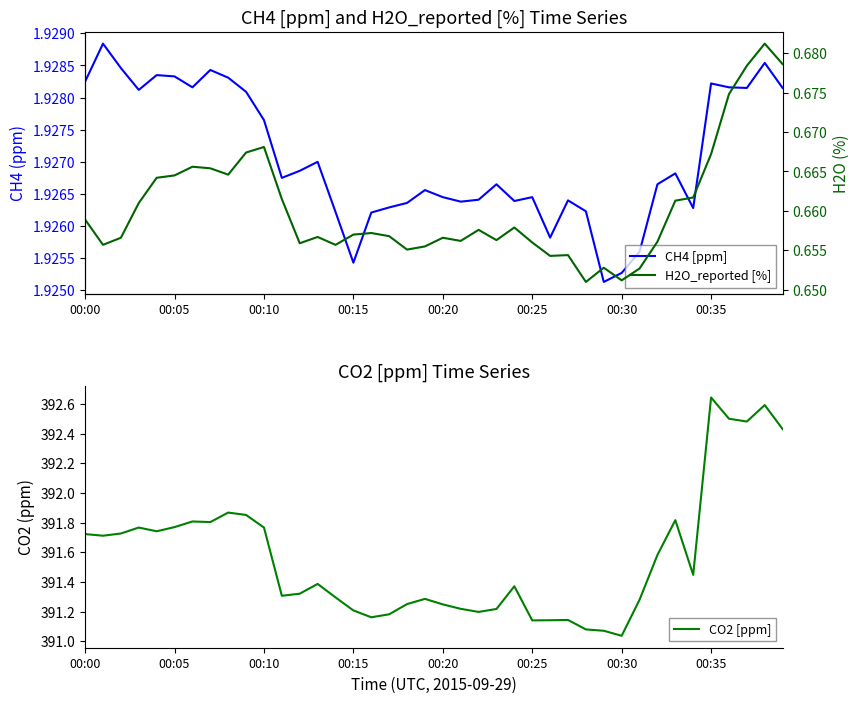

How many CH4 [ppm] values are between 1 and 2?

40